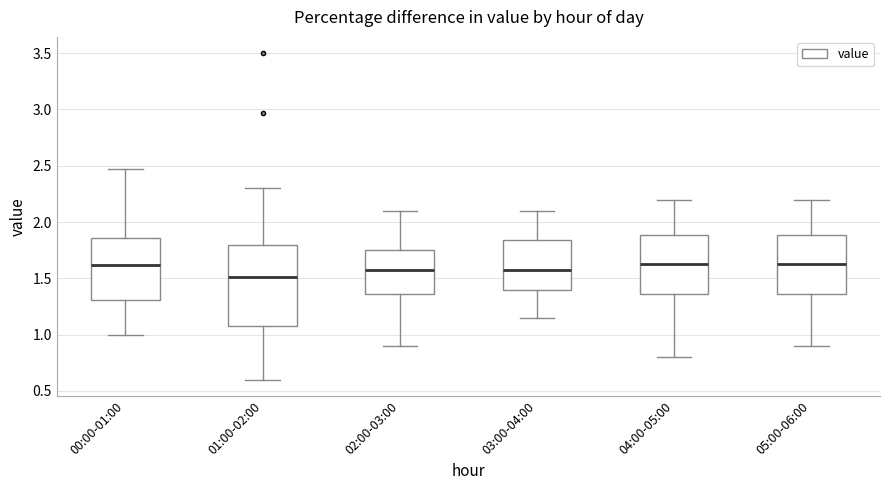

Which box is the tallest, from its lower edge to its upper edge?

01:00-02:00